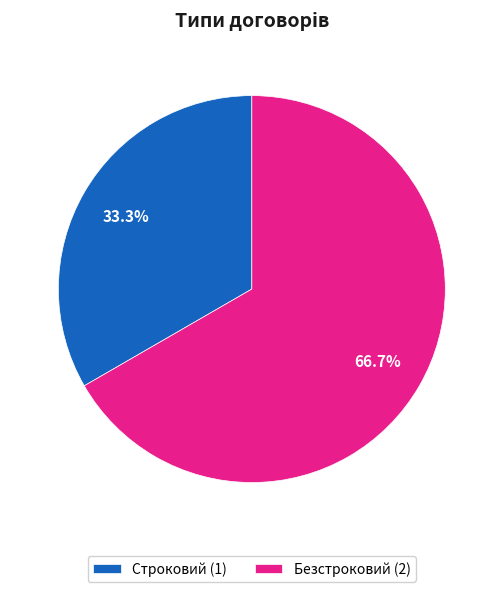

To the nearest percent, what is the difference between the largest and smallest slice percentages?

33%